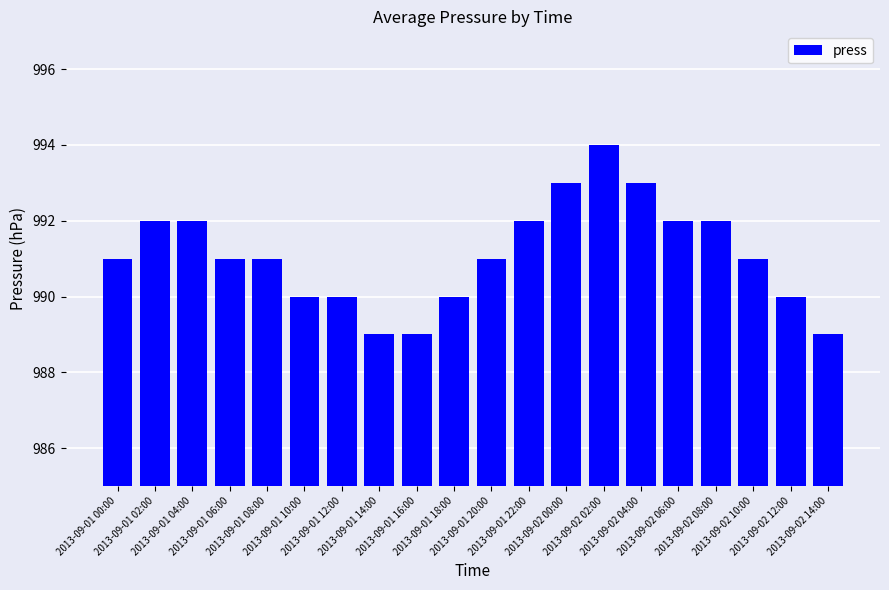

What is the greatest value displayed?

994